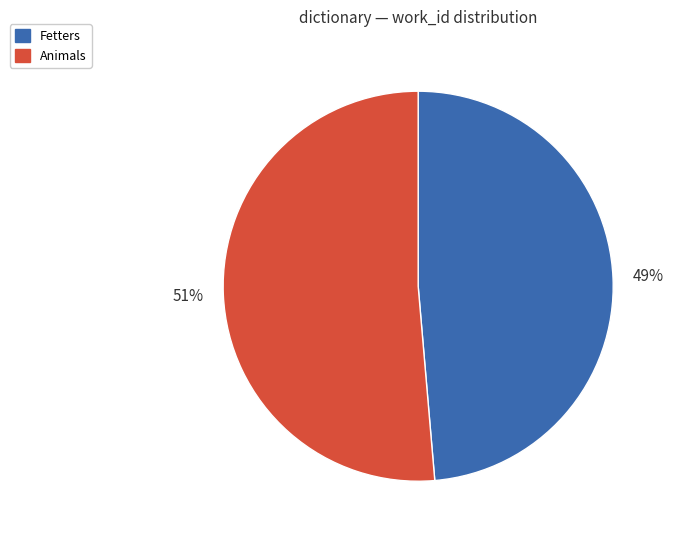

What is the smallest slice in the pie chart?

Fetters